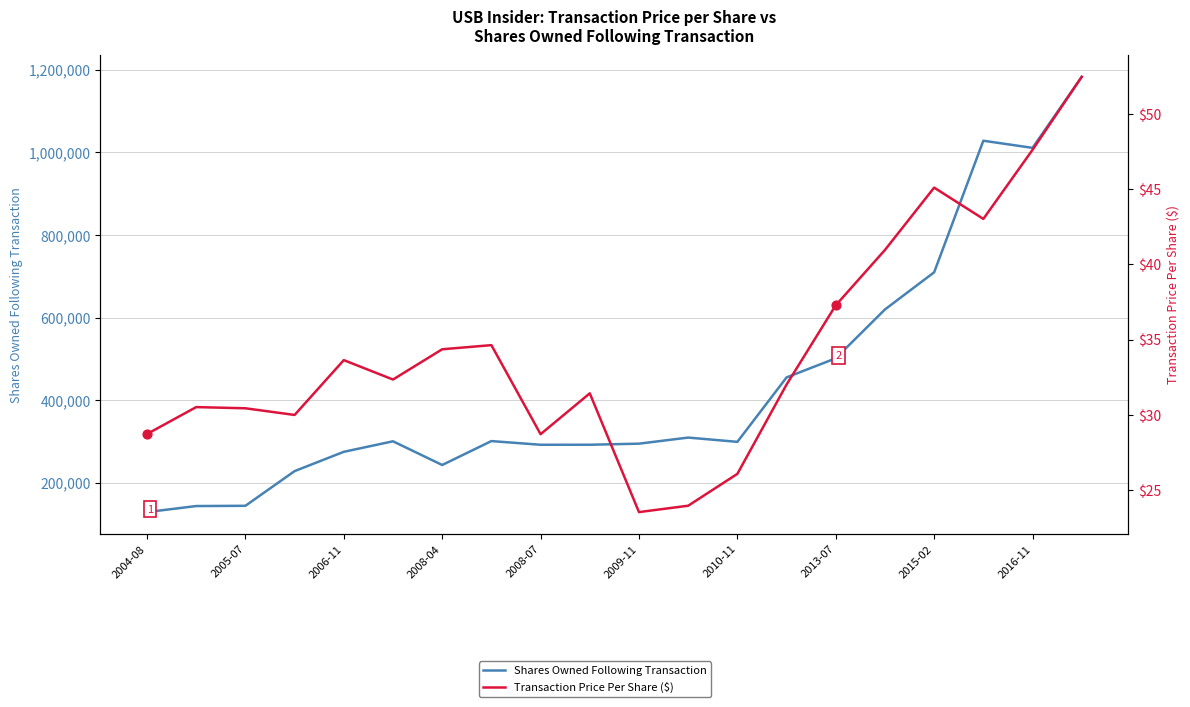

Which series has the largest Y range (max minus min)?

Shares Owned Following Transaction